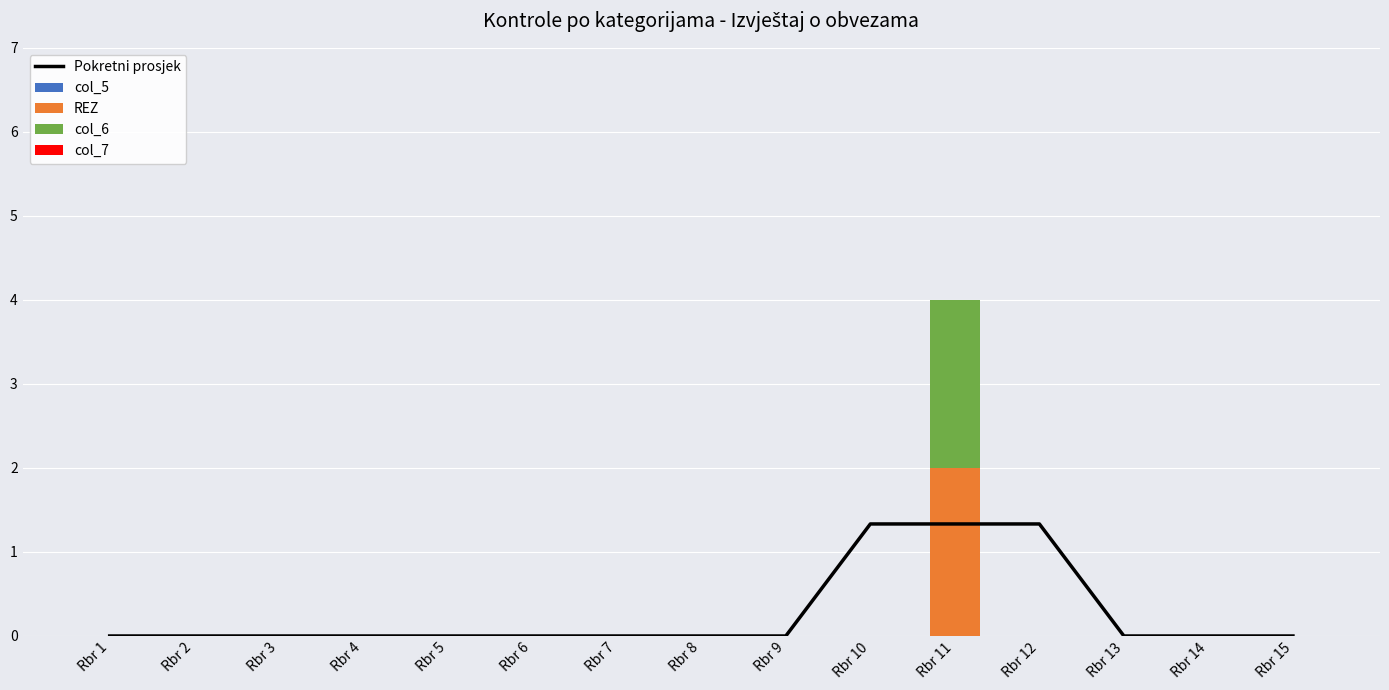

Is the value of col_5 at Rbr 4 greater than the value of col_7 at Rbr 13?

No